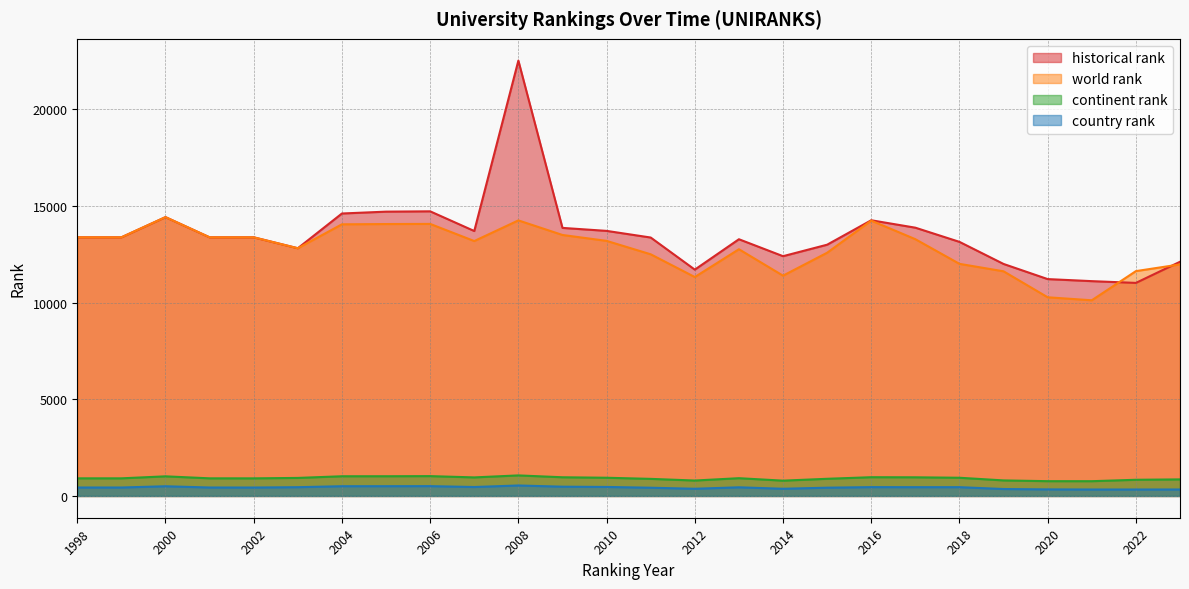

At how many categories does at least one series exceed 2636?

26